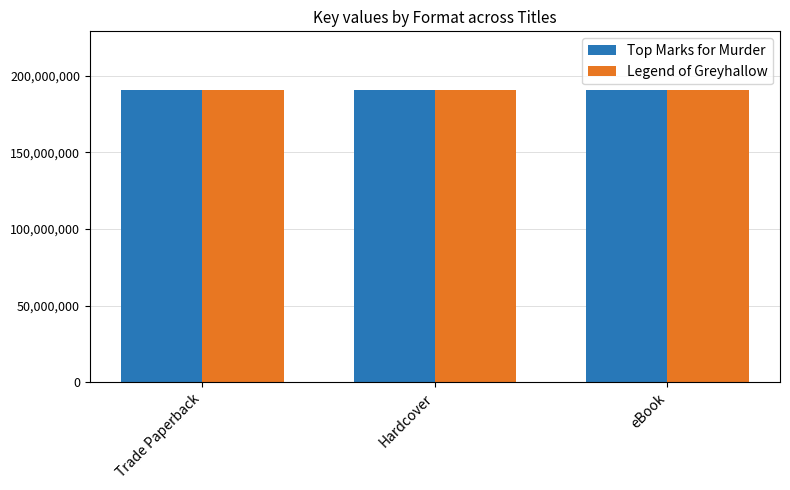

What is the label of the 3rd bar from the left?

eBook